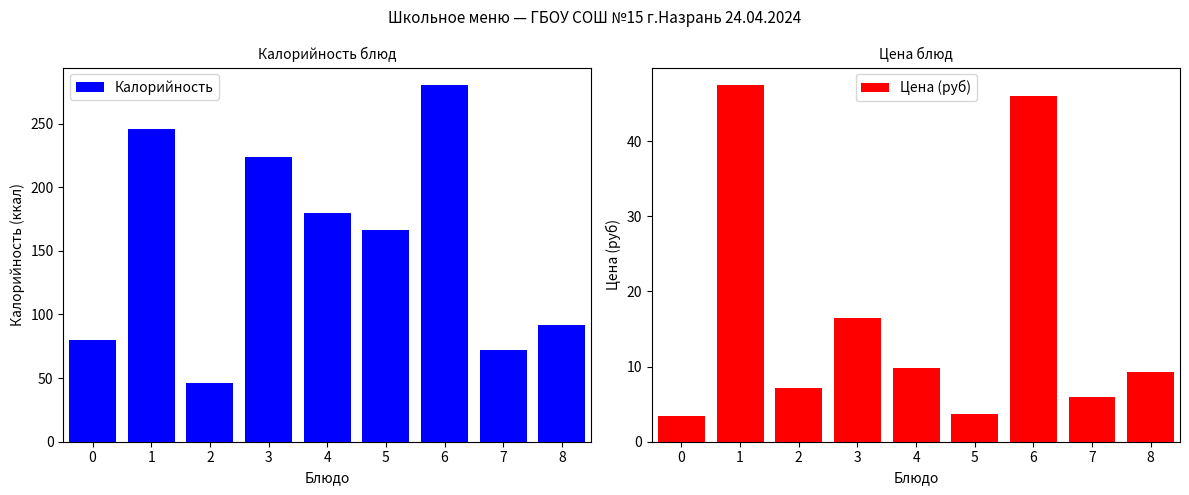

Does the chart contain any negative values?

No